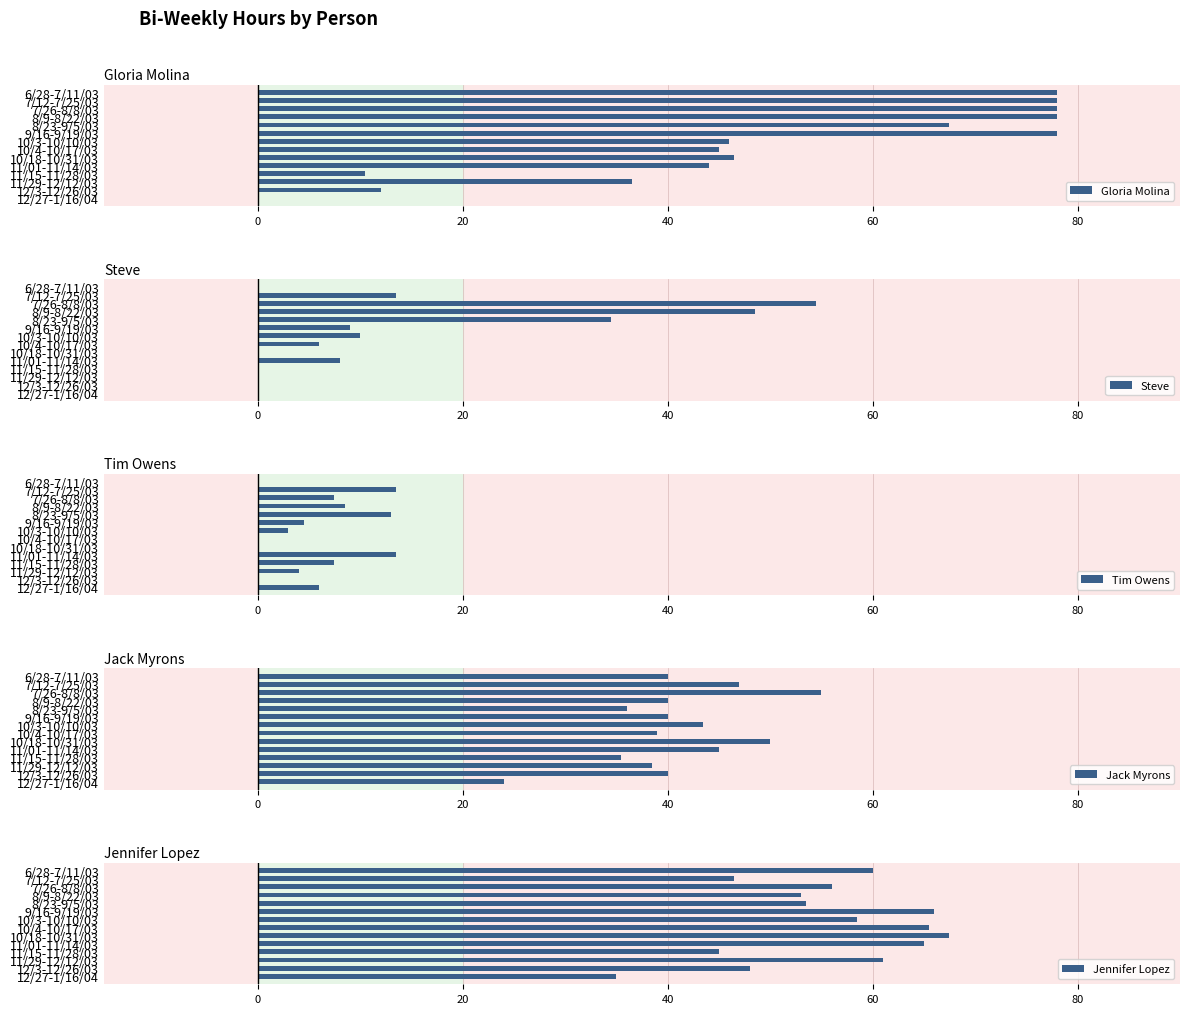

What is the highest value of the Gloria Molina series?

78.0